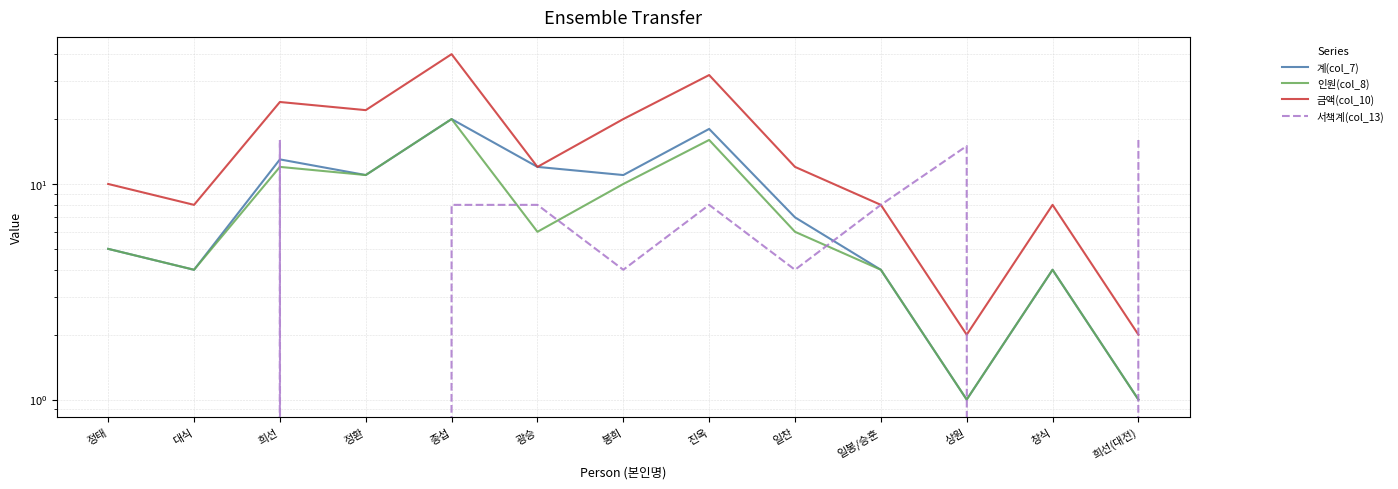

At 봉희, list the series in order from smallest to largest.

서책계(col_13), 인원(col_8), 계(col_7), 금액(col_10)